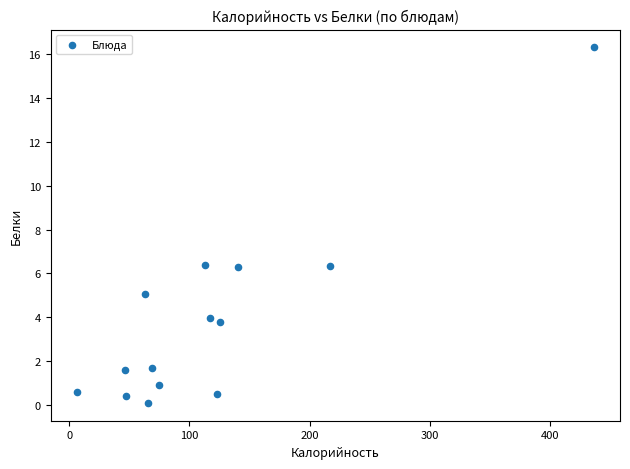

What is the range of X values (max minus min)?

431.0